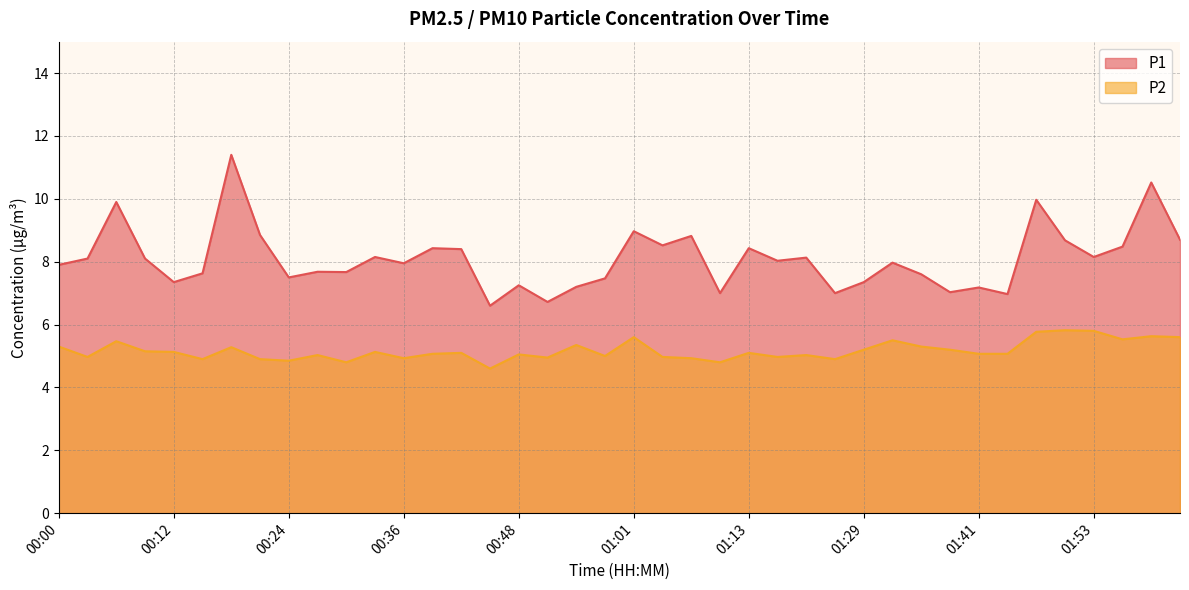

How many data points in P2 are above 5?

26